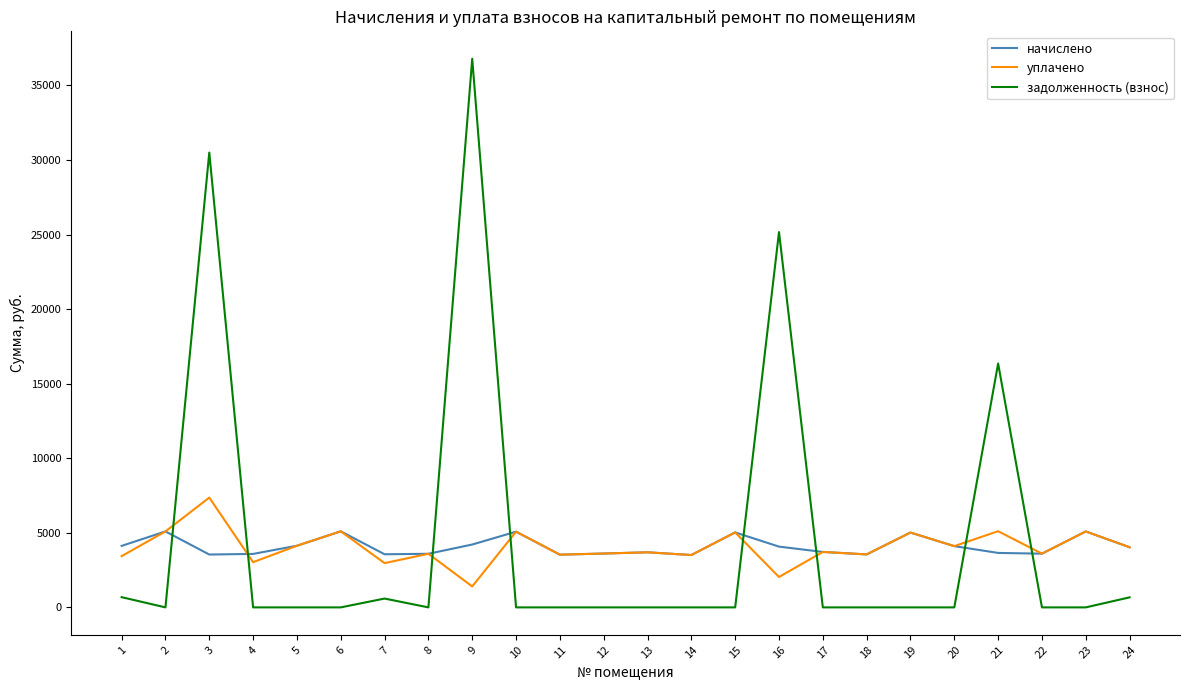

List the series in order of their peak value, highest first.

задолженность (взнос), уплачено, начислено